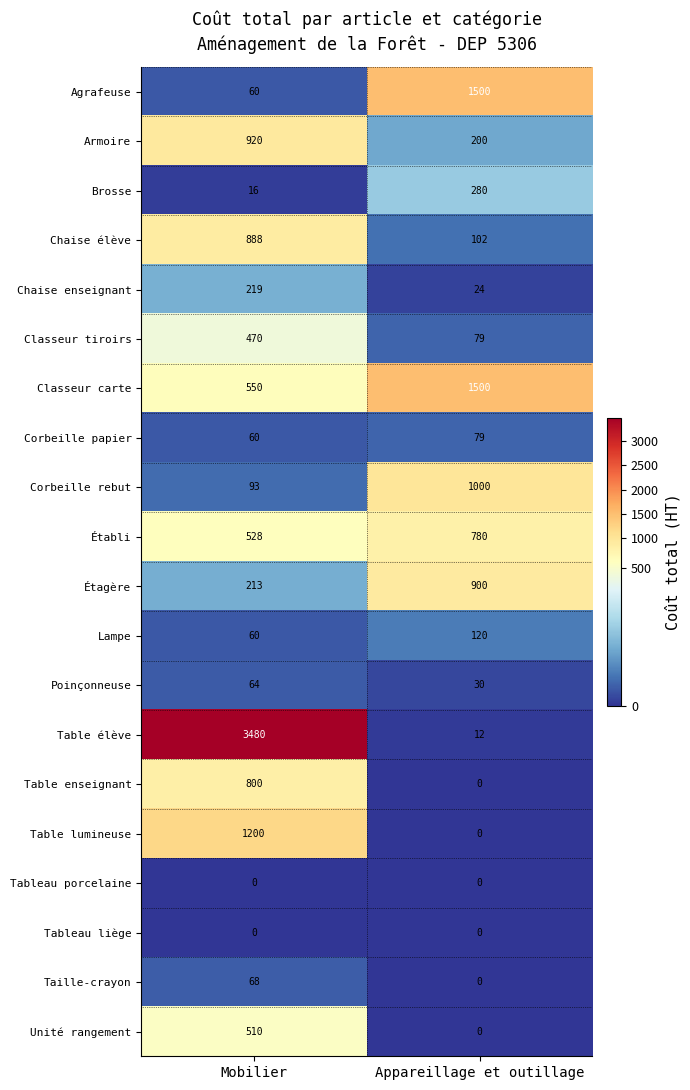

Which category has the highest value across all series?

Mobilier